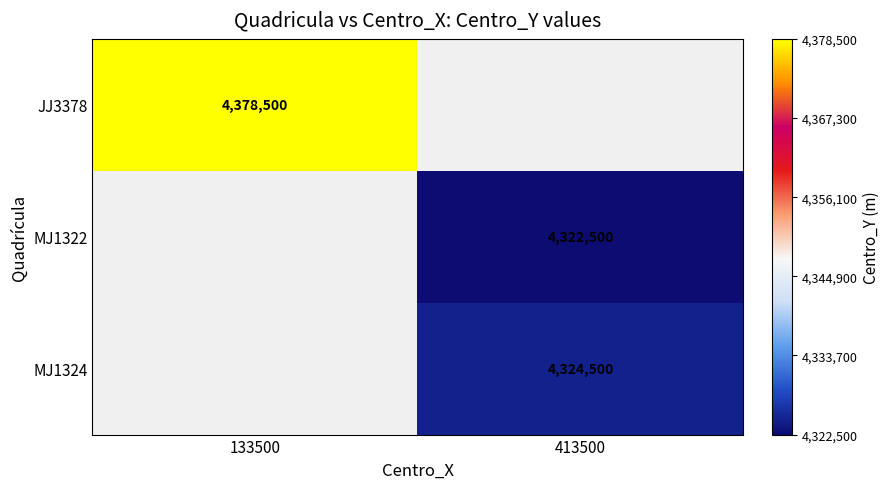

Is it true that MJ1324 equals 7530407 at 413500?

False